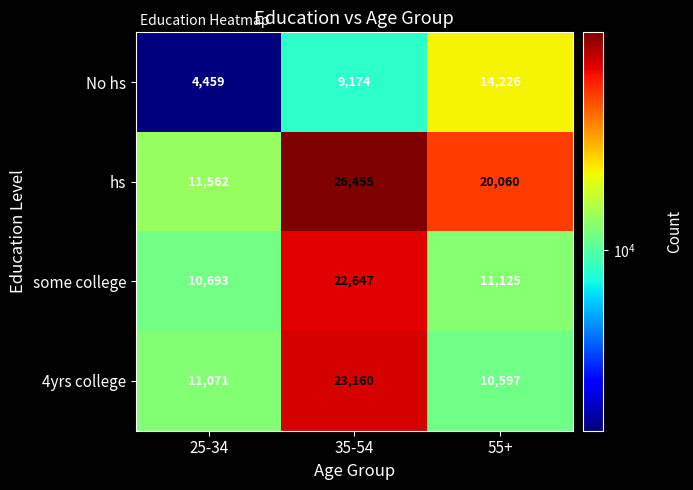

What is the difference between the 4yrs college values at 55+ and 25-34?

474